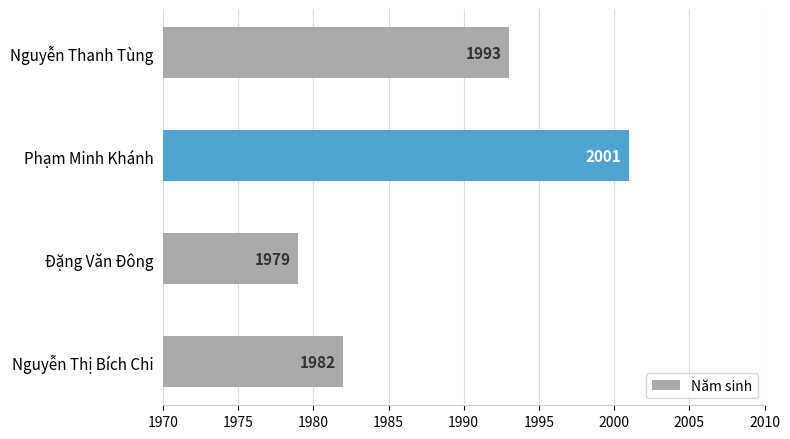

What value does the data have at Phạm Minh Khánh?

2001